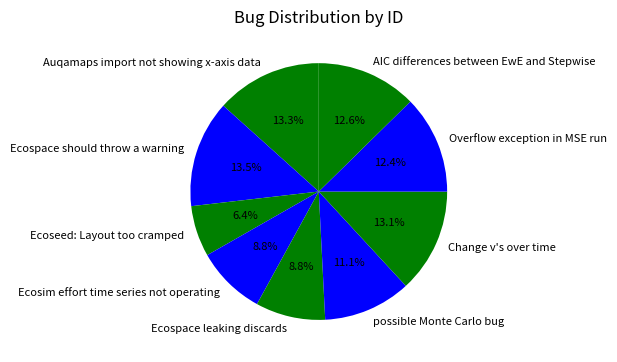

Does Overflow exception in MSE run represent more than half of the total?

No